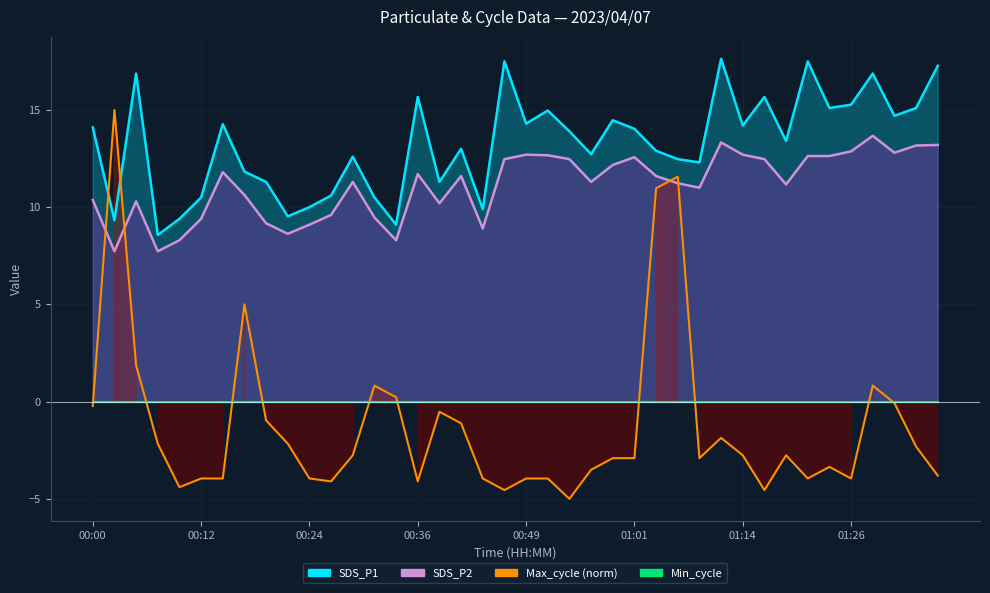

Where does the SDS_P2 series first go above 11?

00:14